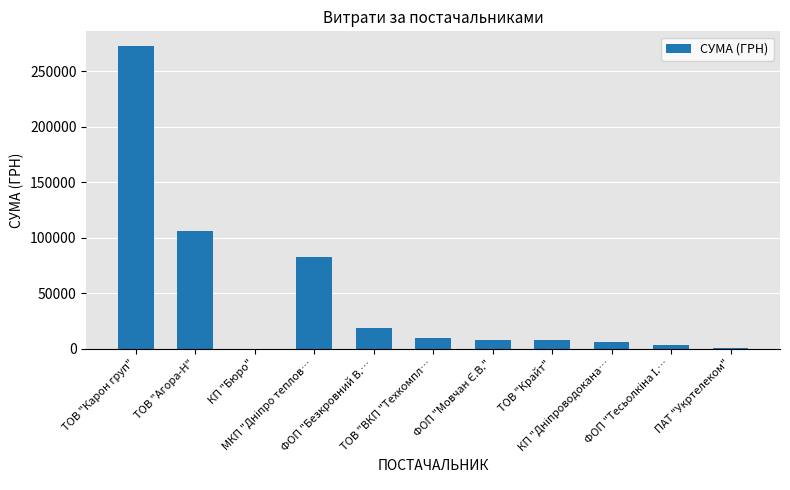

What is the maximum value shown in the chart?

272422.2